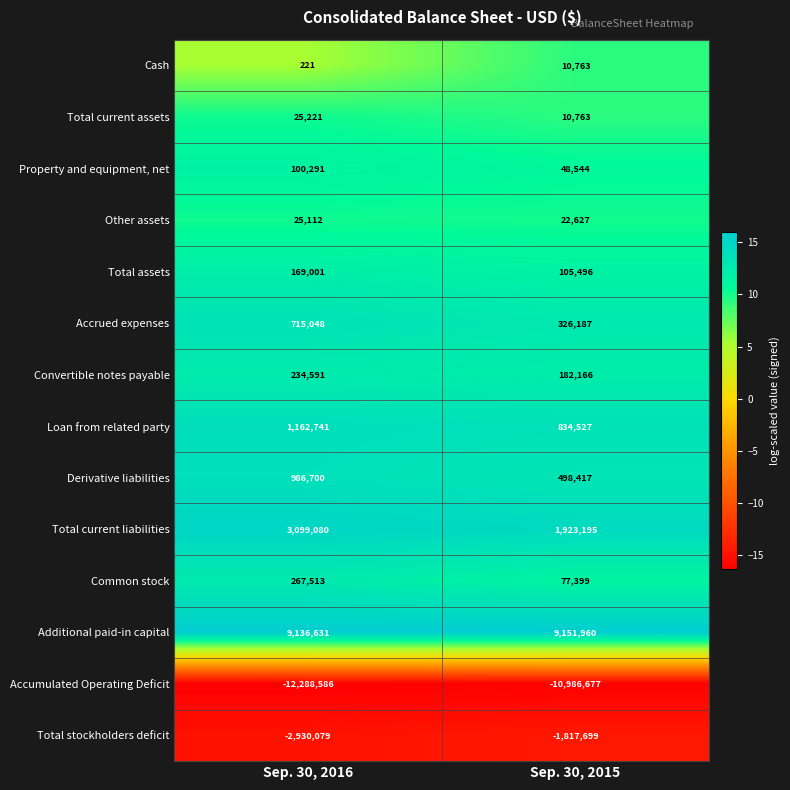

What is the sum of all Other assets values?

47739